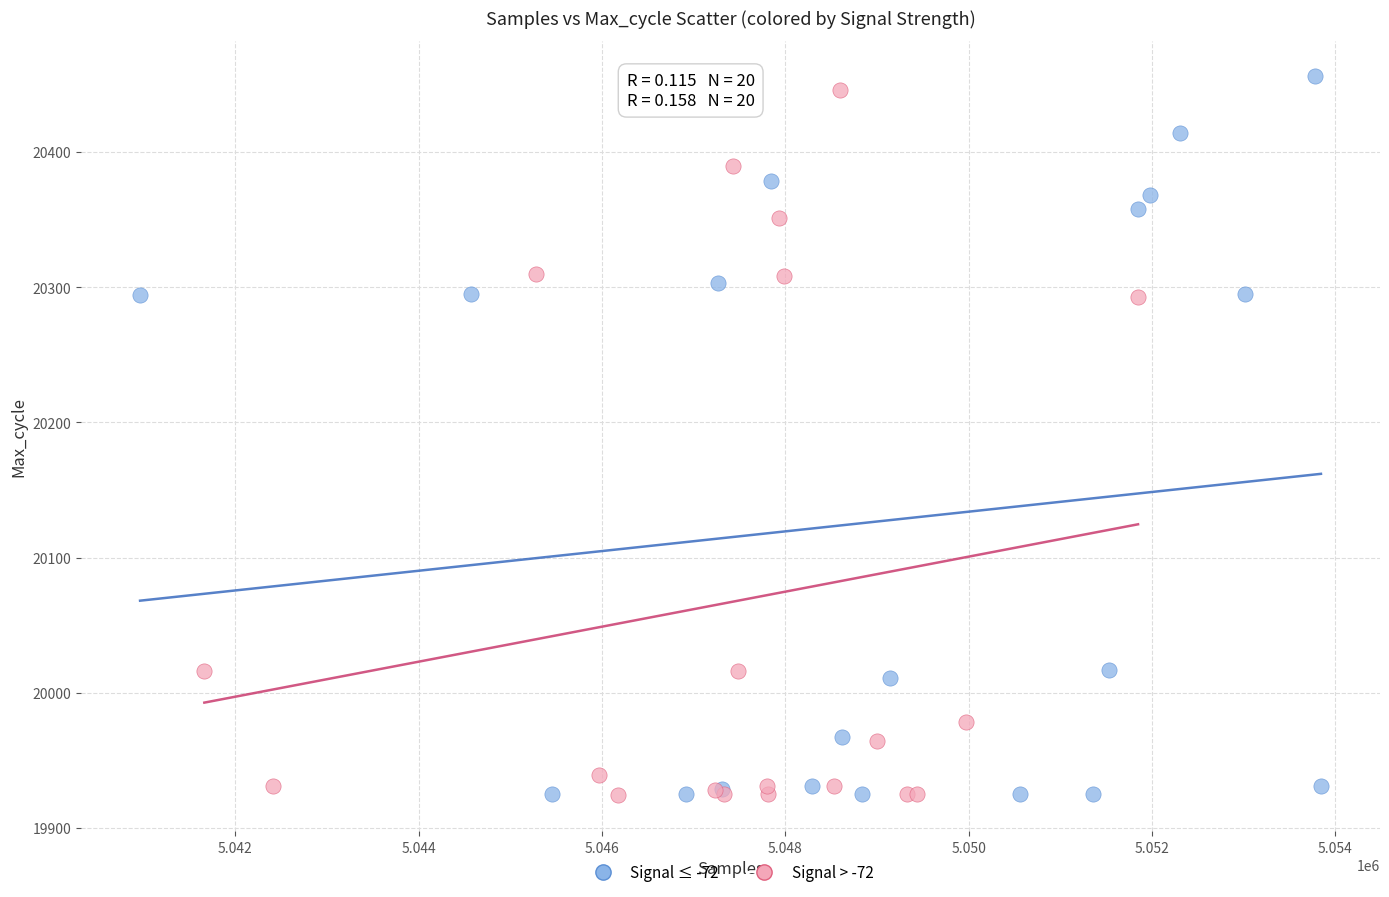

Which series contains the highest Y value?

Signal ≤ -72